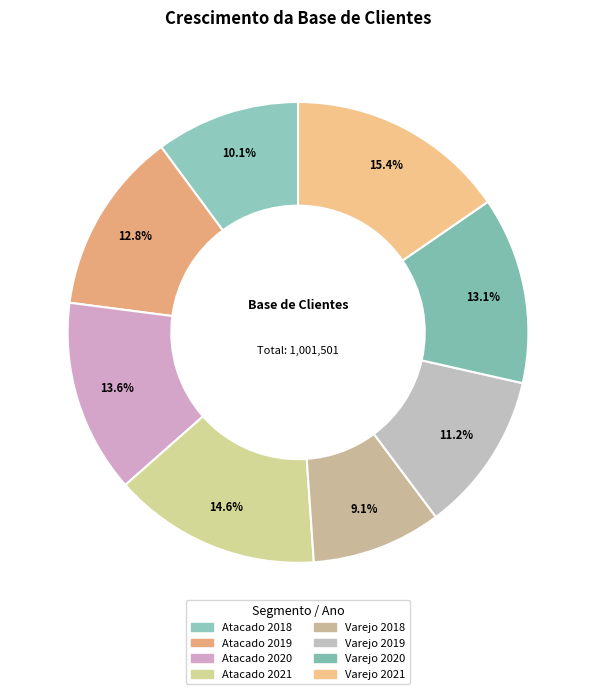

To the nearest percent, what percentage of the pie is Atacado 2018?

10%